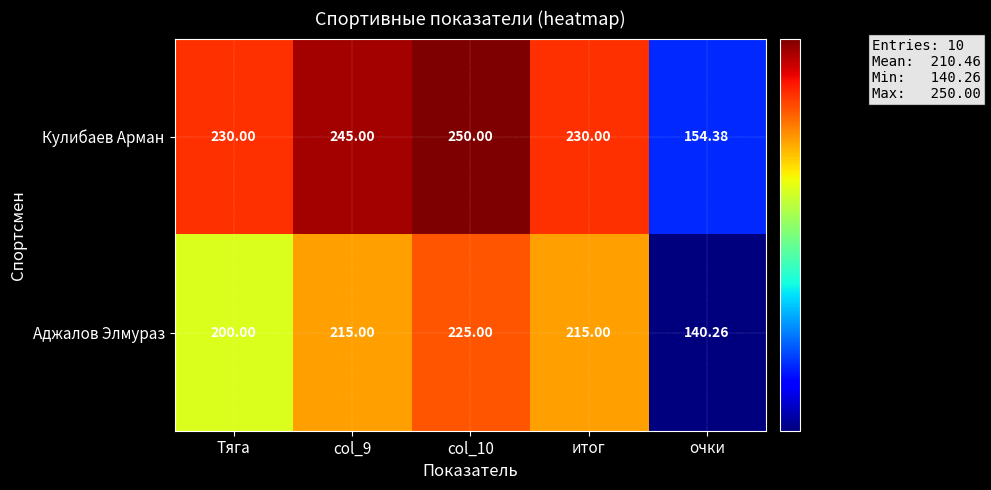

List the series in order of their overall mean, lowest first.

Аджалов Элмураз, Кулибаев Арман